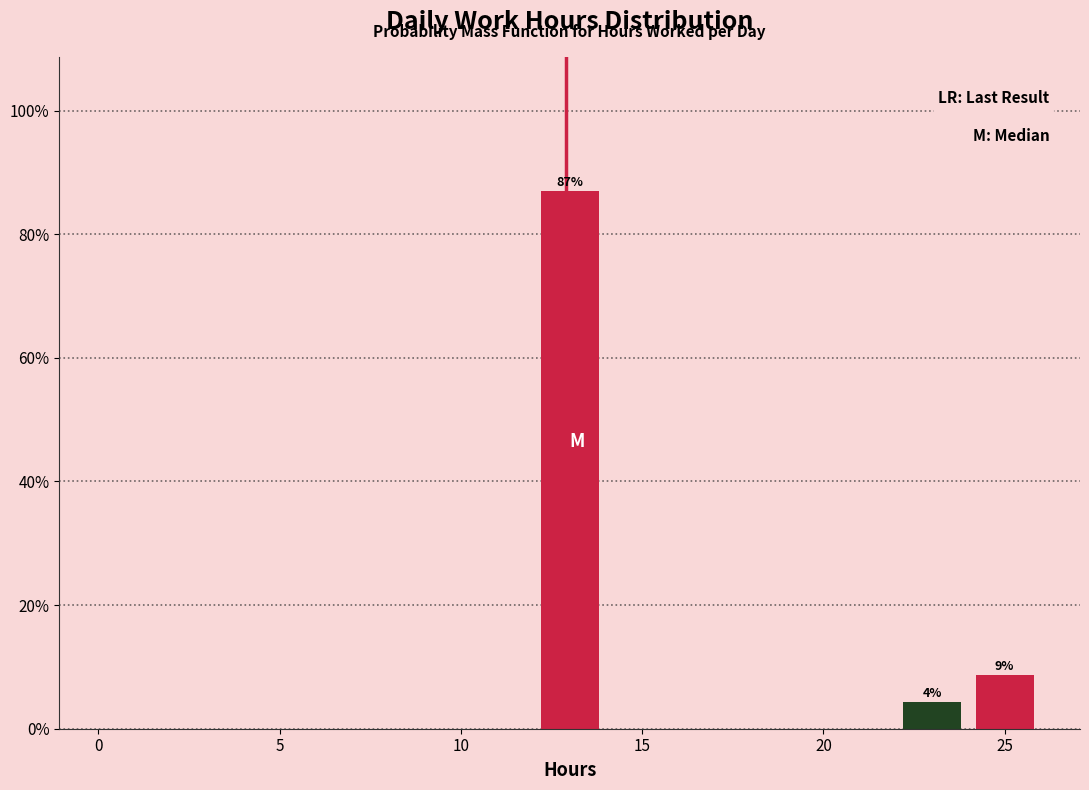

Which range on the x-axis has the tallest bar?

12 to 14